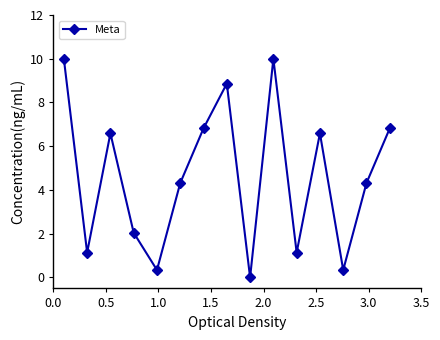

Reading left to right, extract all data points from this chart.

10.0	1.1	6.6	2.0	0.3	4.3	6.8	8.9	0.0	10.0	1.1	6.6	0.3	4.3	6.8